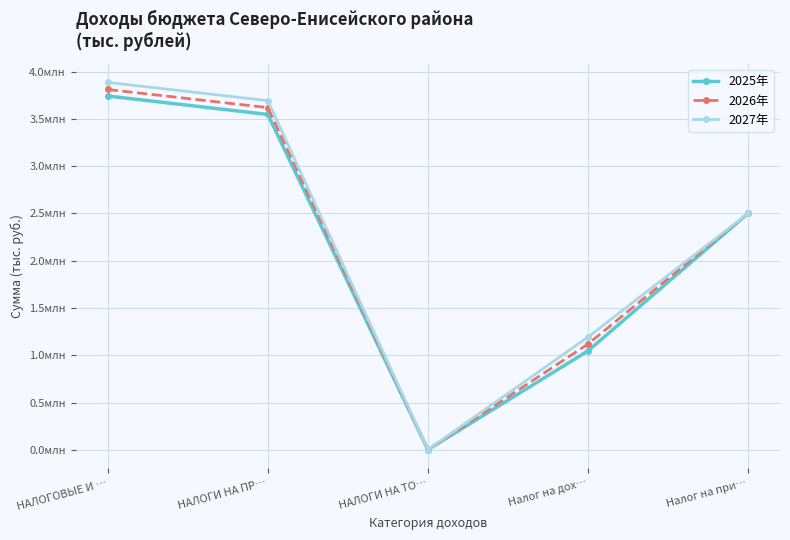

Which label corresponds to the largest value in the chart?

НАЛОГОВЫЕ И …